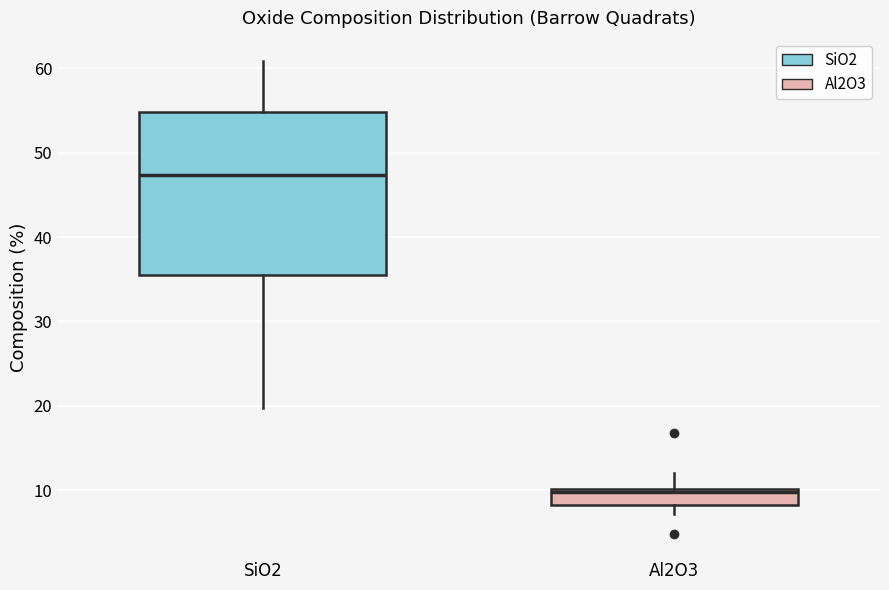

Reading left to right, read every box against the y-axis: the position of its median line, the range the box covers, and the ends of its whiskers. The values are not printed on the chart, so give them approximately, as read against the axis.

SiO2: median 47, box 36 to 55, whiskers 20 to 61
Al2O3: median 10 (just below the box's upper edge), box 8 to 10, whiskers 7 to 12